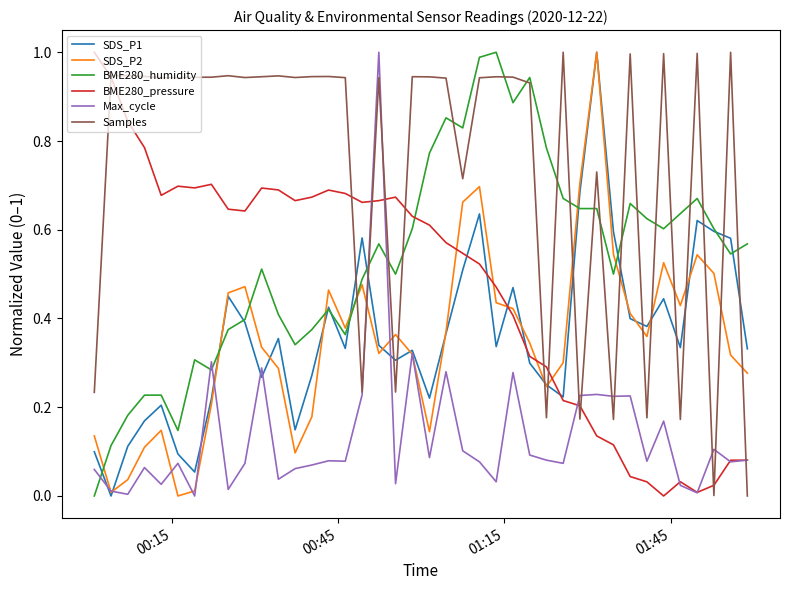

Which series has the largest total across all categories?

Samples